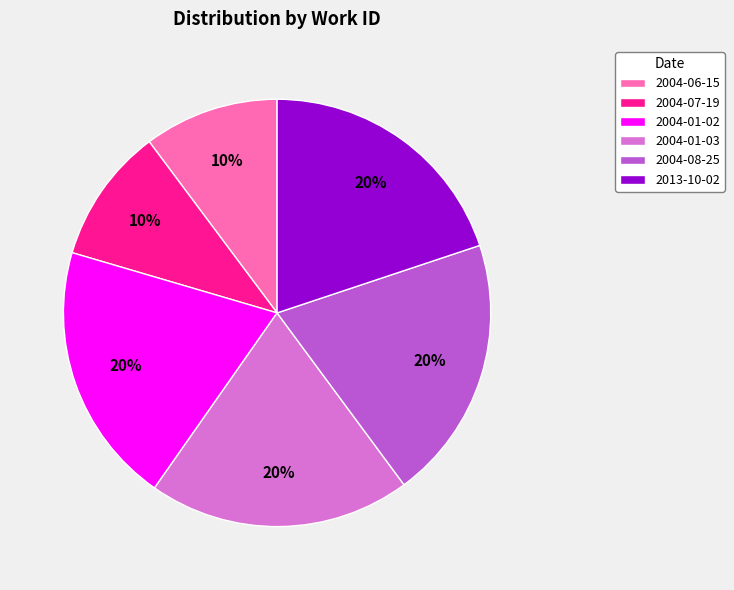

Does 2004-01-02 represent more than half of the total?

No